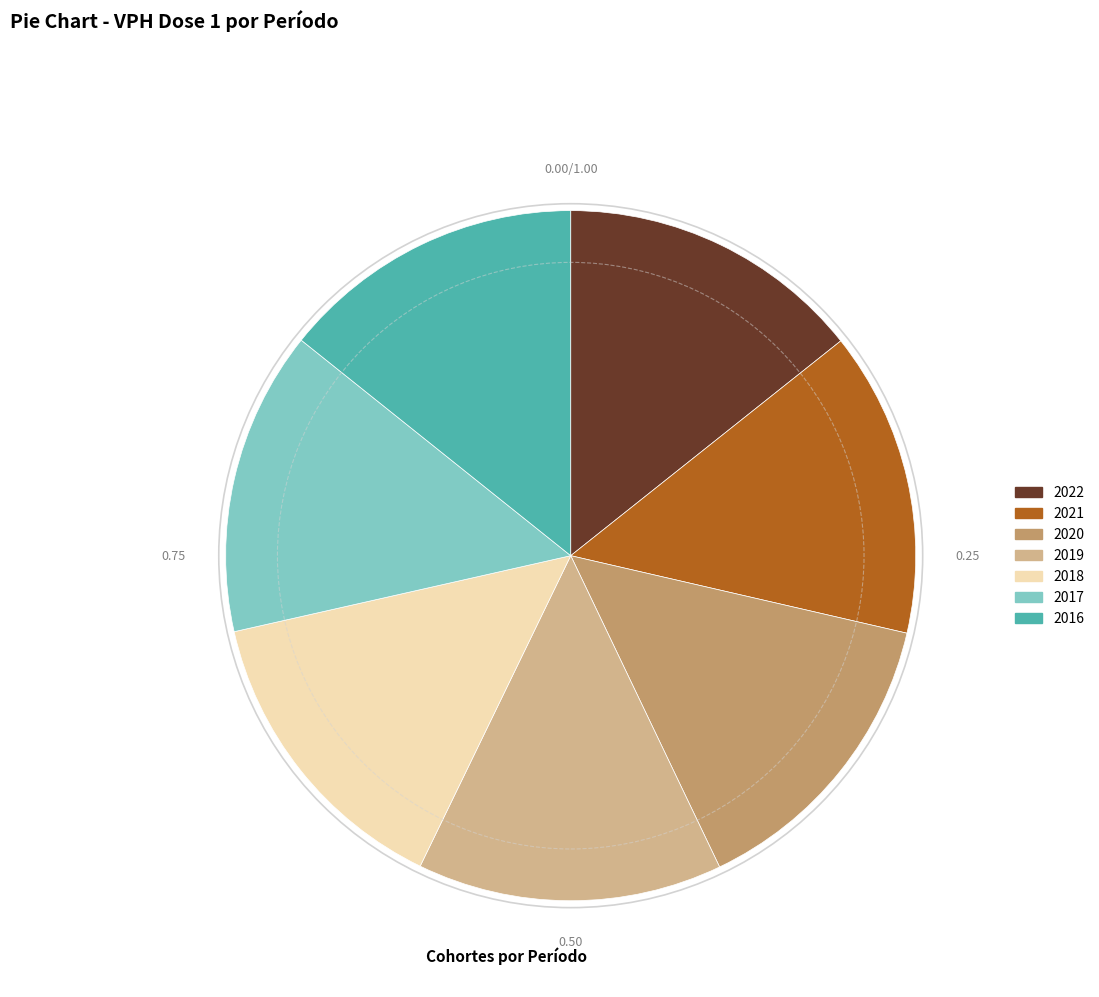

Approximately how many times larger is the value at 2022 compared to 2021?

1.0